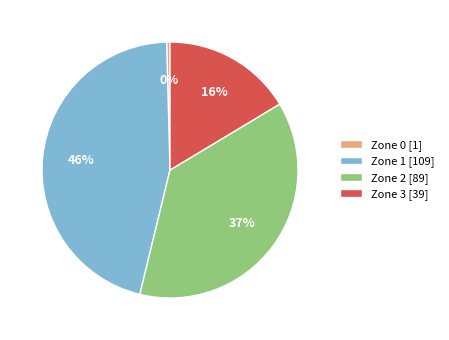

To the nearest percent, what is the combined percentage of Zone 3 [39] and Zone 2 [89]?

54%